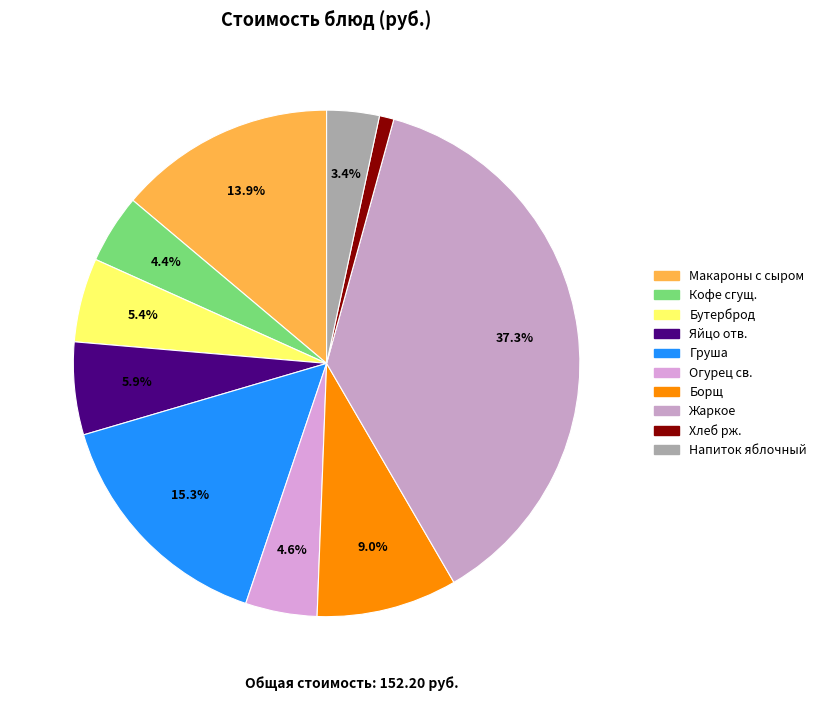

How many segments does this pie chart have?

10